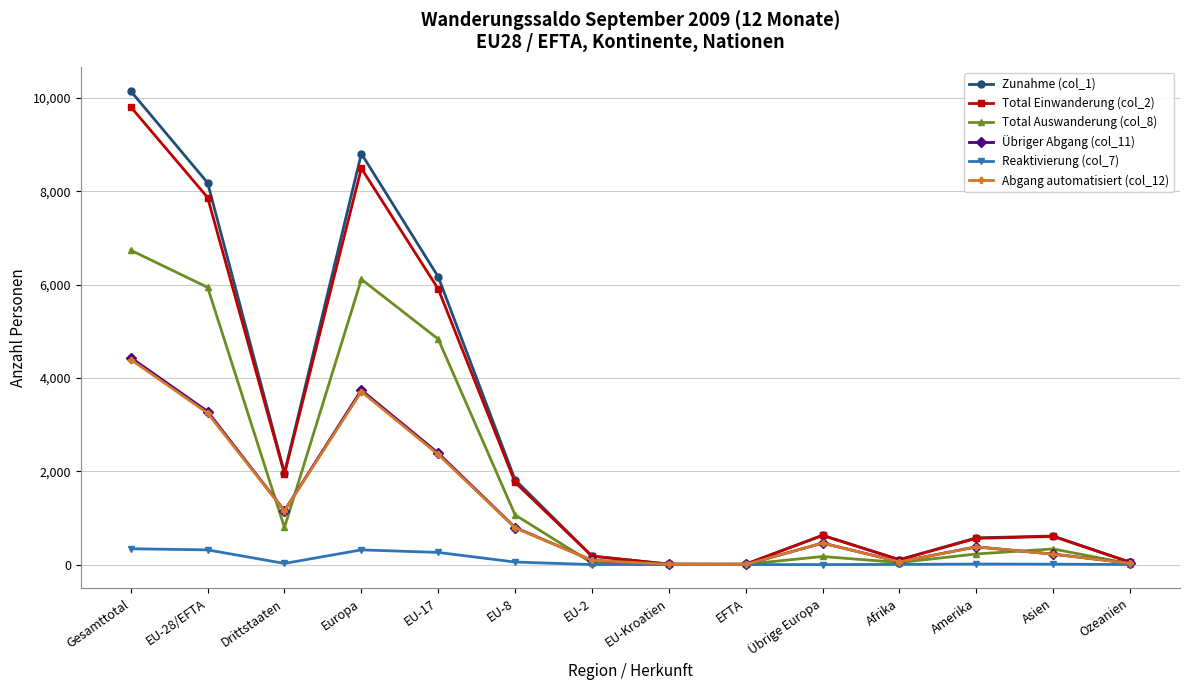

How many data points does each series have?

14